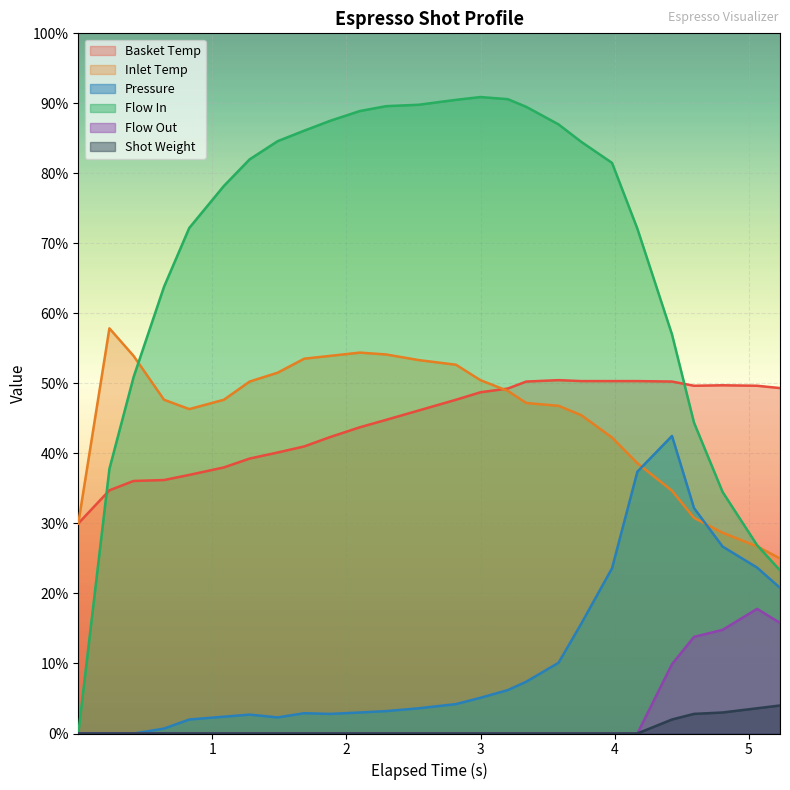

True or false: Shot Weight and Inlet Temp intersect in this chart.

False